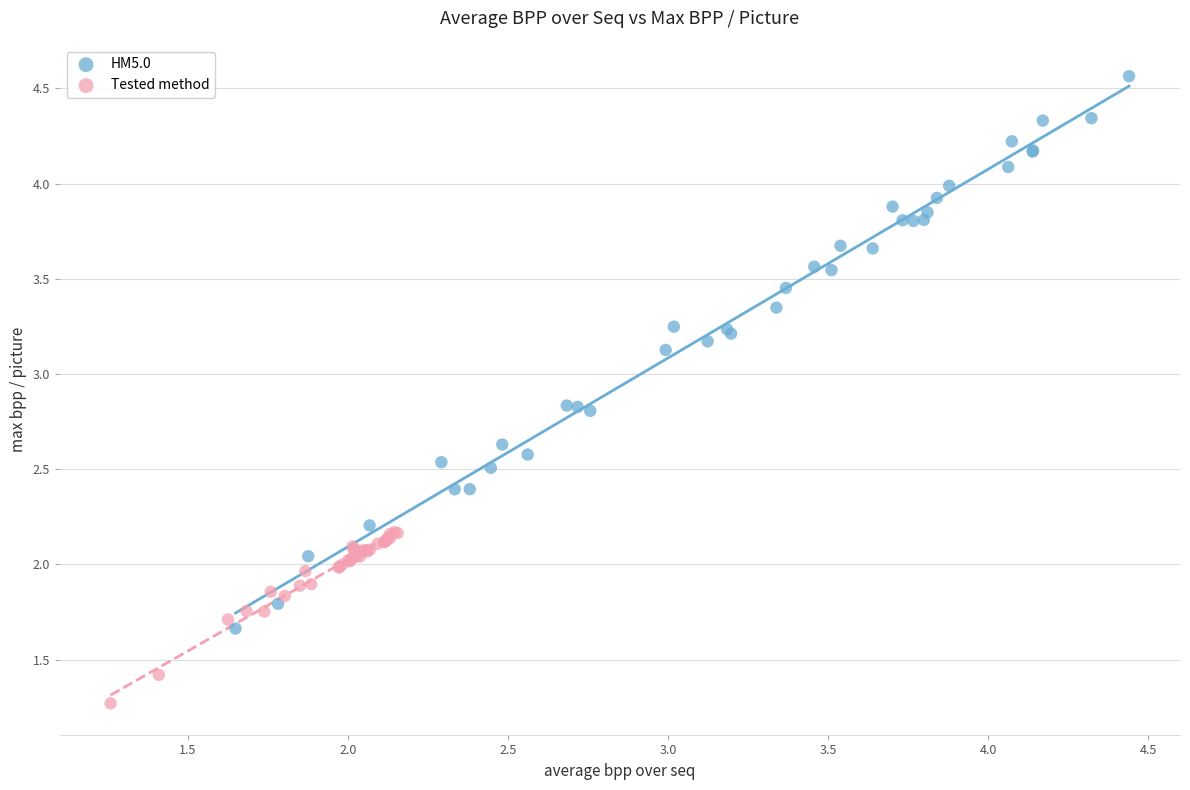

Which series reaches the maximum Y coordinate?

HM5.0